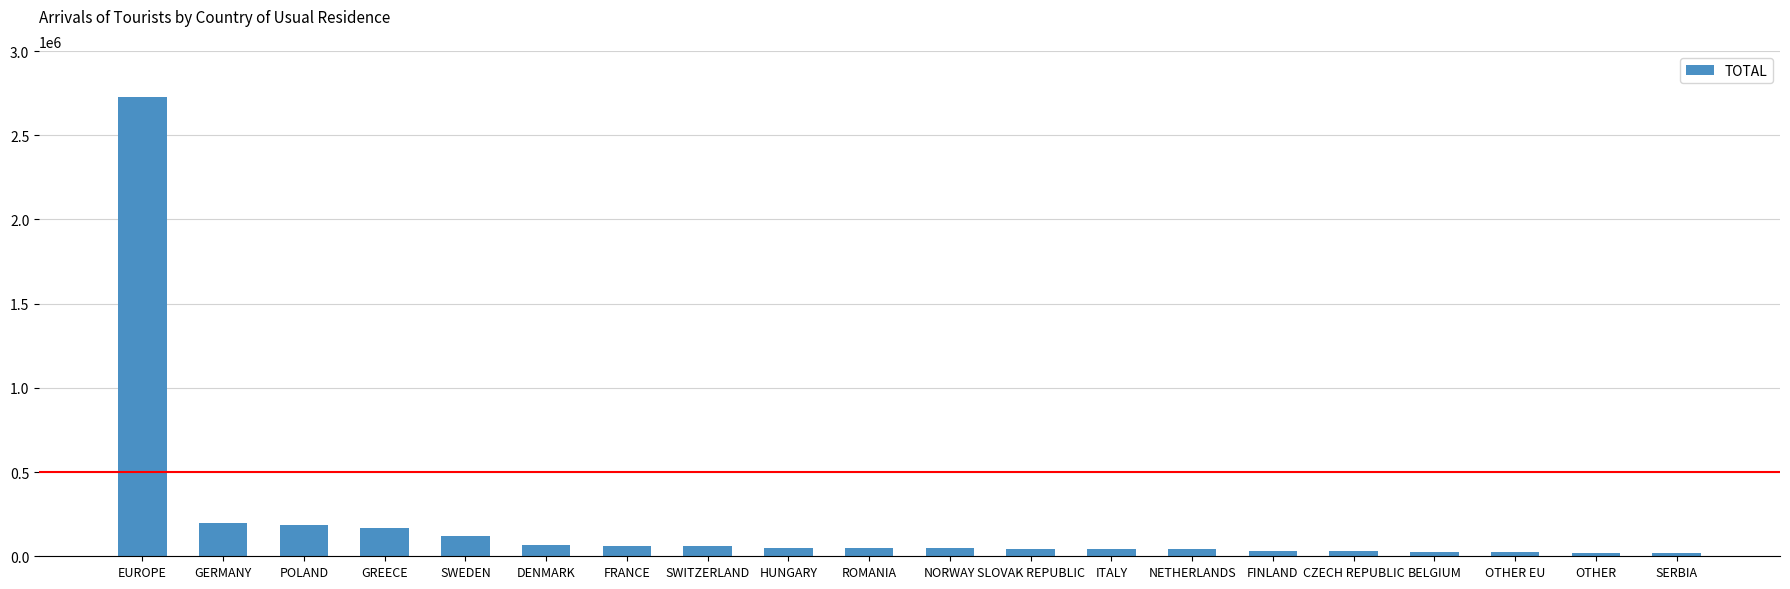

True or false: the data shows 61301 at FRANCE.

True